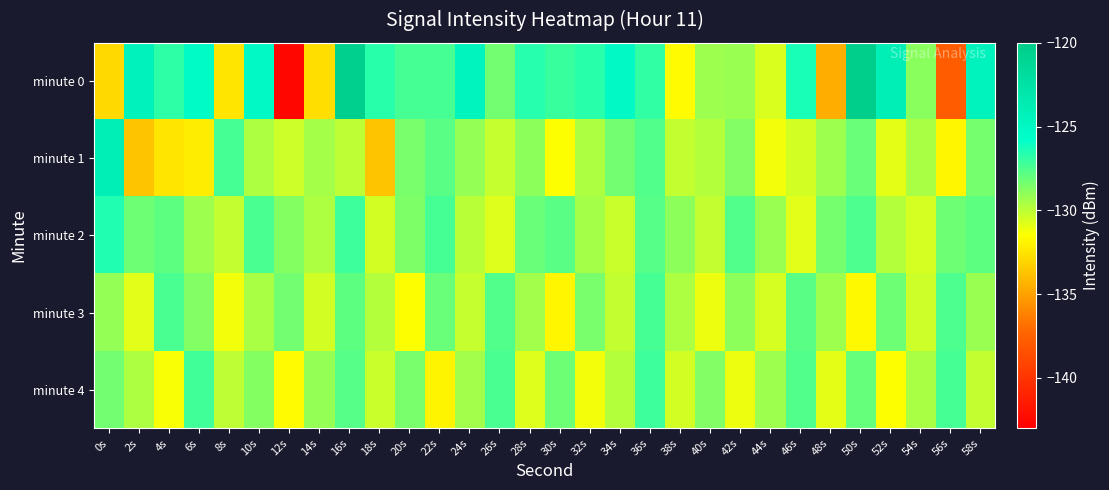

What is the difference between the highest and lowest values at 24s?

5.7